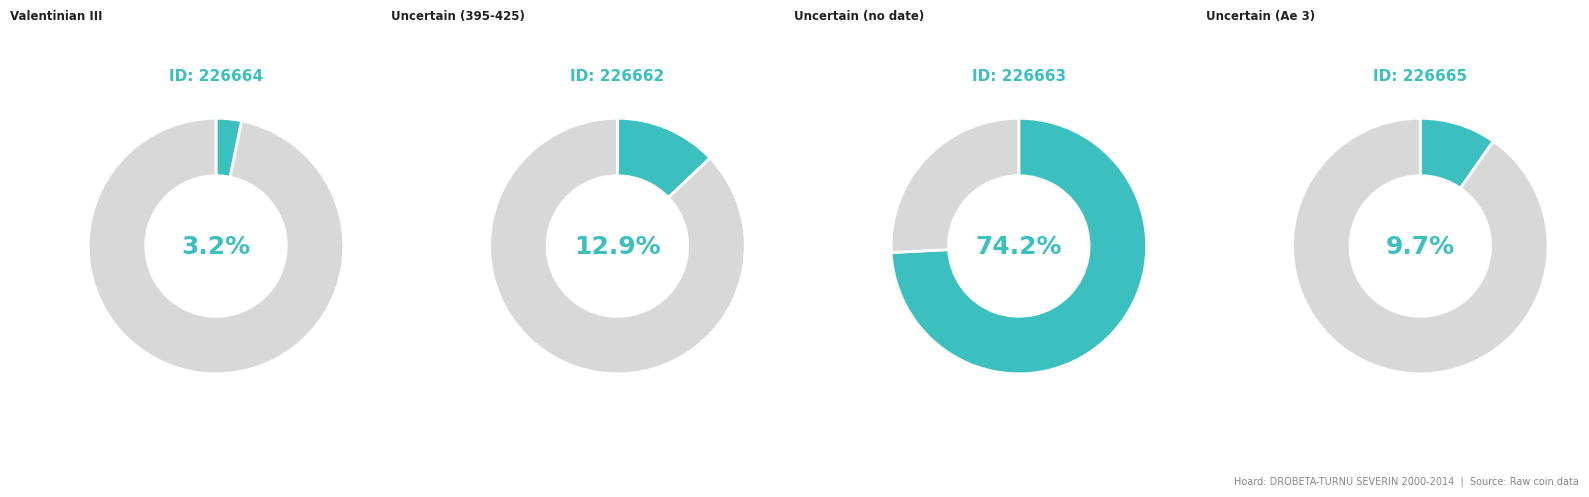

Which slice represents more than half of the pie?

226663